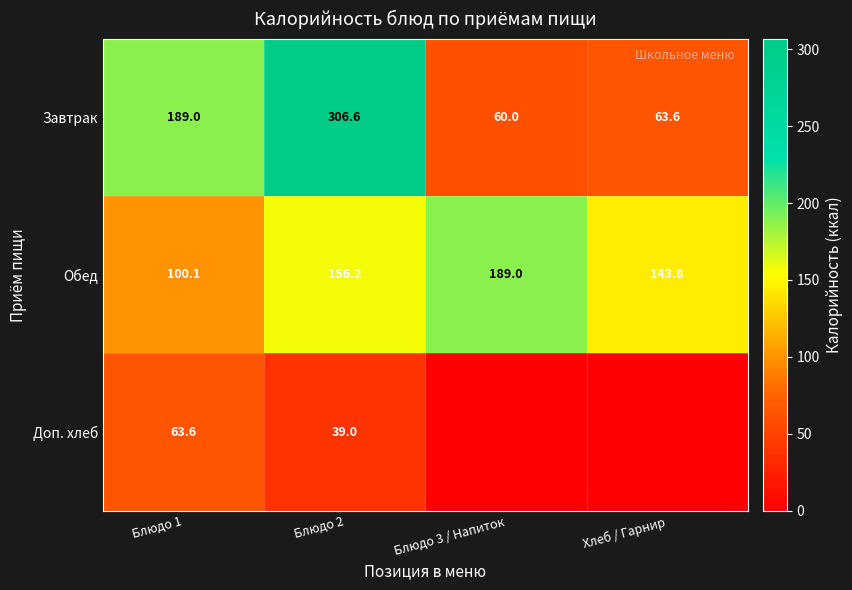

What is the difference between the highest and lowest values at Блюдо 1?

125.4